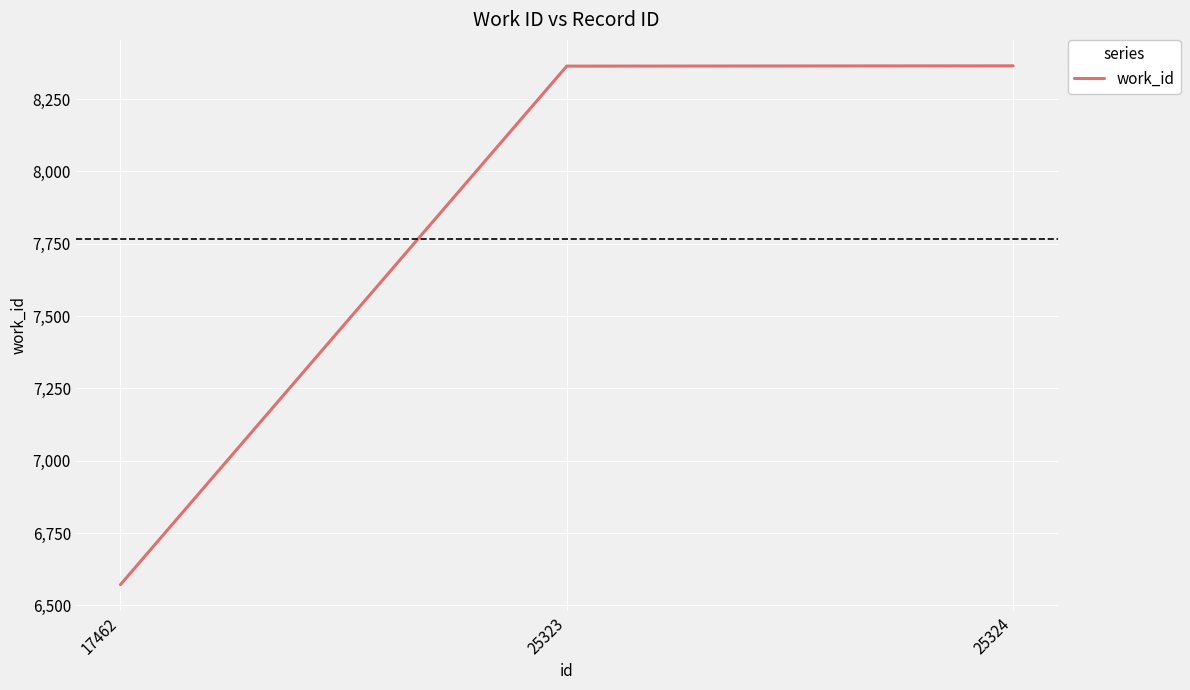

How many lines are shown in the chart?

1